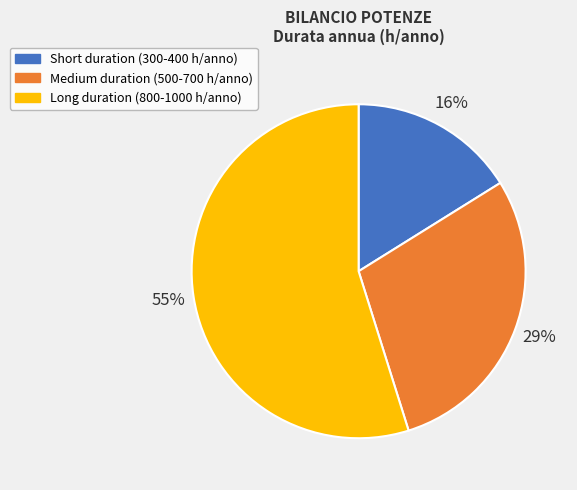

What is the ratio of the value at Medium duration (500-700 h/anno) to the value at Long duration (800-1000 h/anno)?

0.5